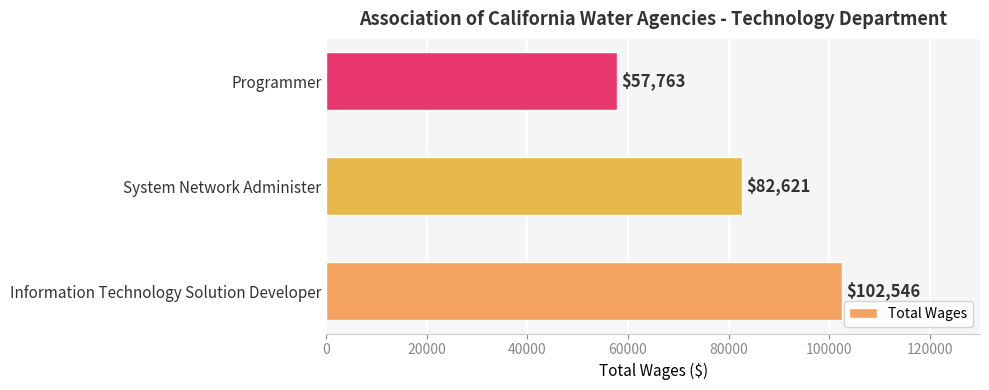

List the labels in order of value, largest first.

Information Technology Solution Developer, System Network Administer, Programmer